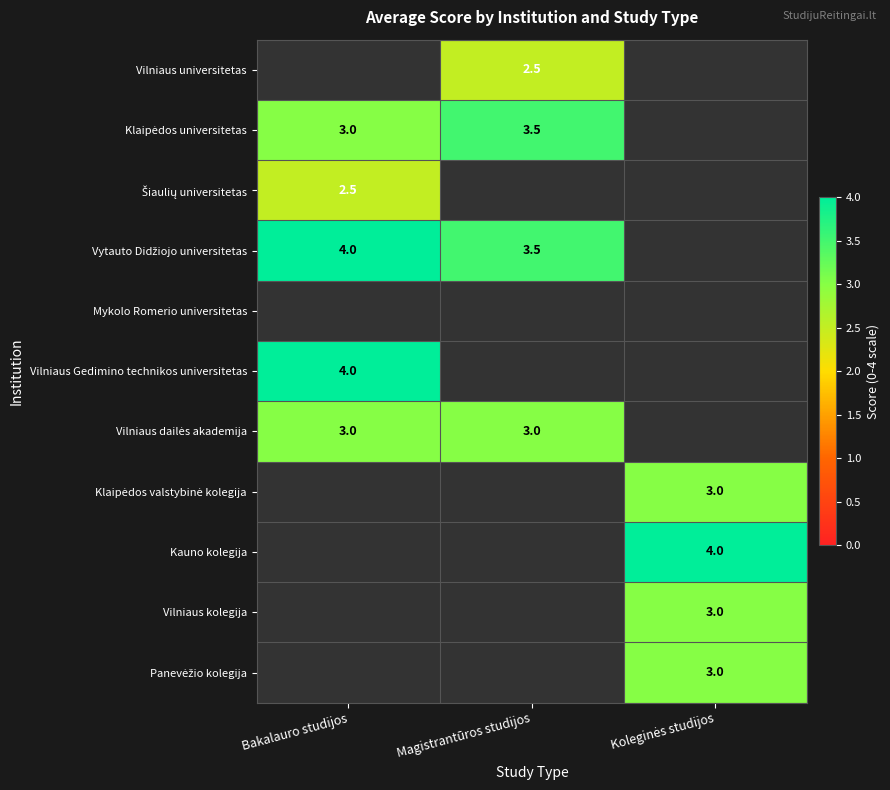

The value of Vilniaus universitetas at Magistrantūros studijos is 0.8. True or false?

False